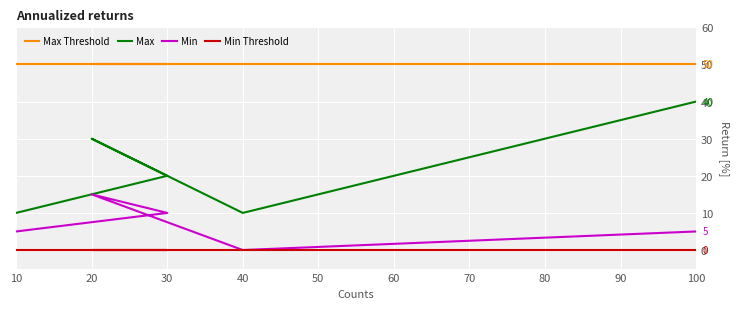

What is the difference between the highest and lowest values at 30?

50